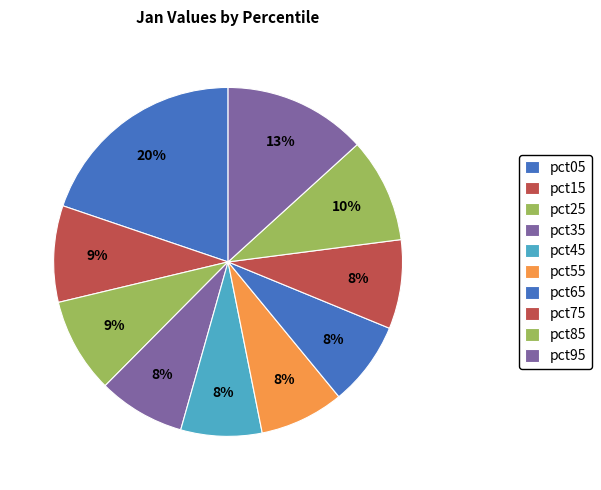

Is pct55 the majority of the pie?

No